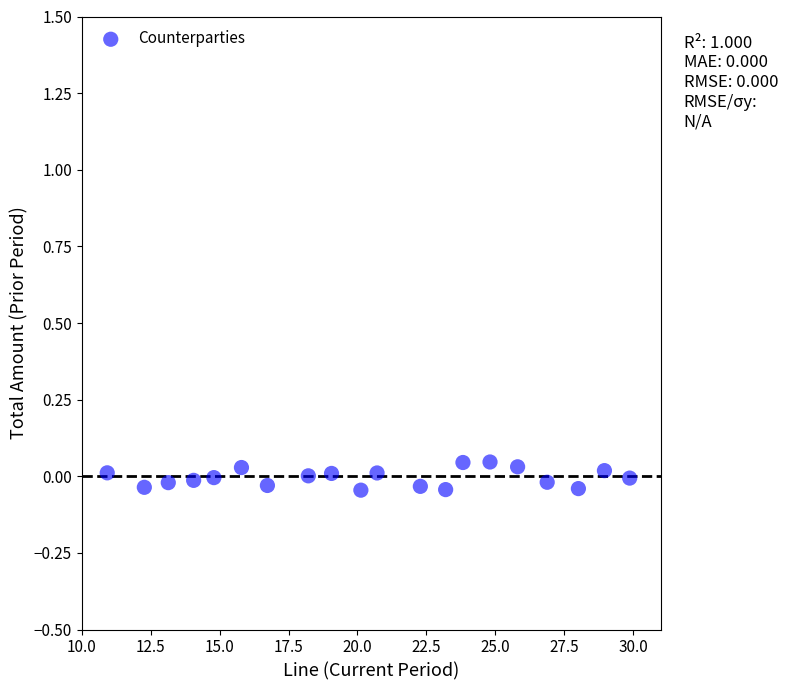

What is the range of X values (max minus min)?

19.0